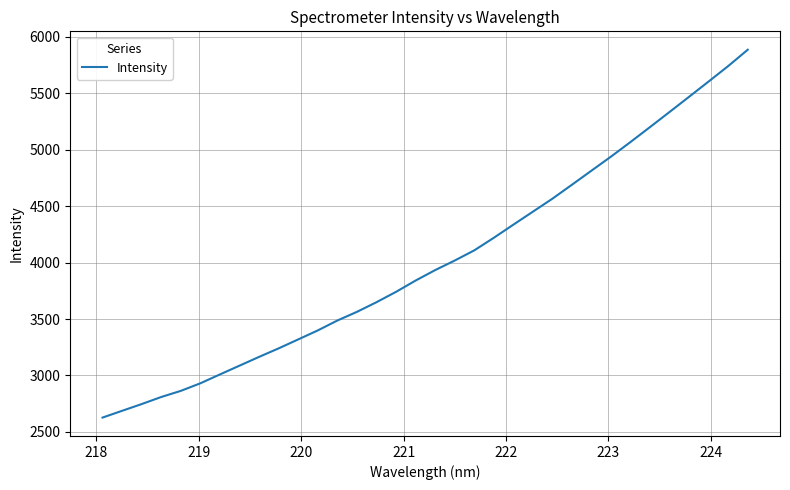

What is the minimum value shown in the chart?

2627.2